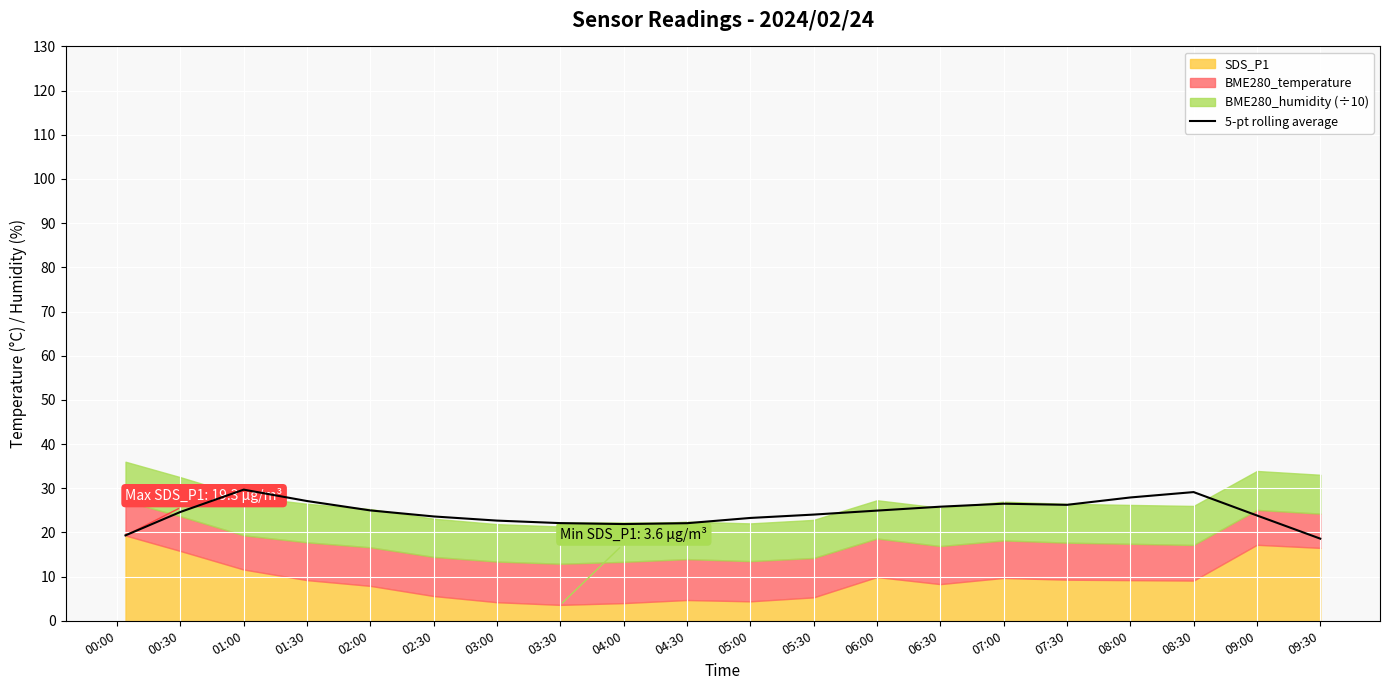

What is the value of the 9th point from the left?

21.9